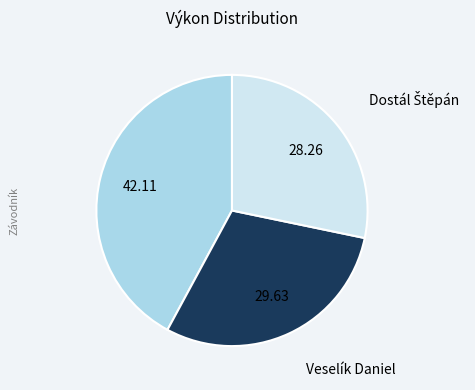

Is there a majority slice in this chart?

No